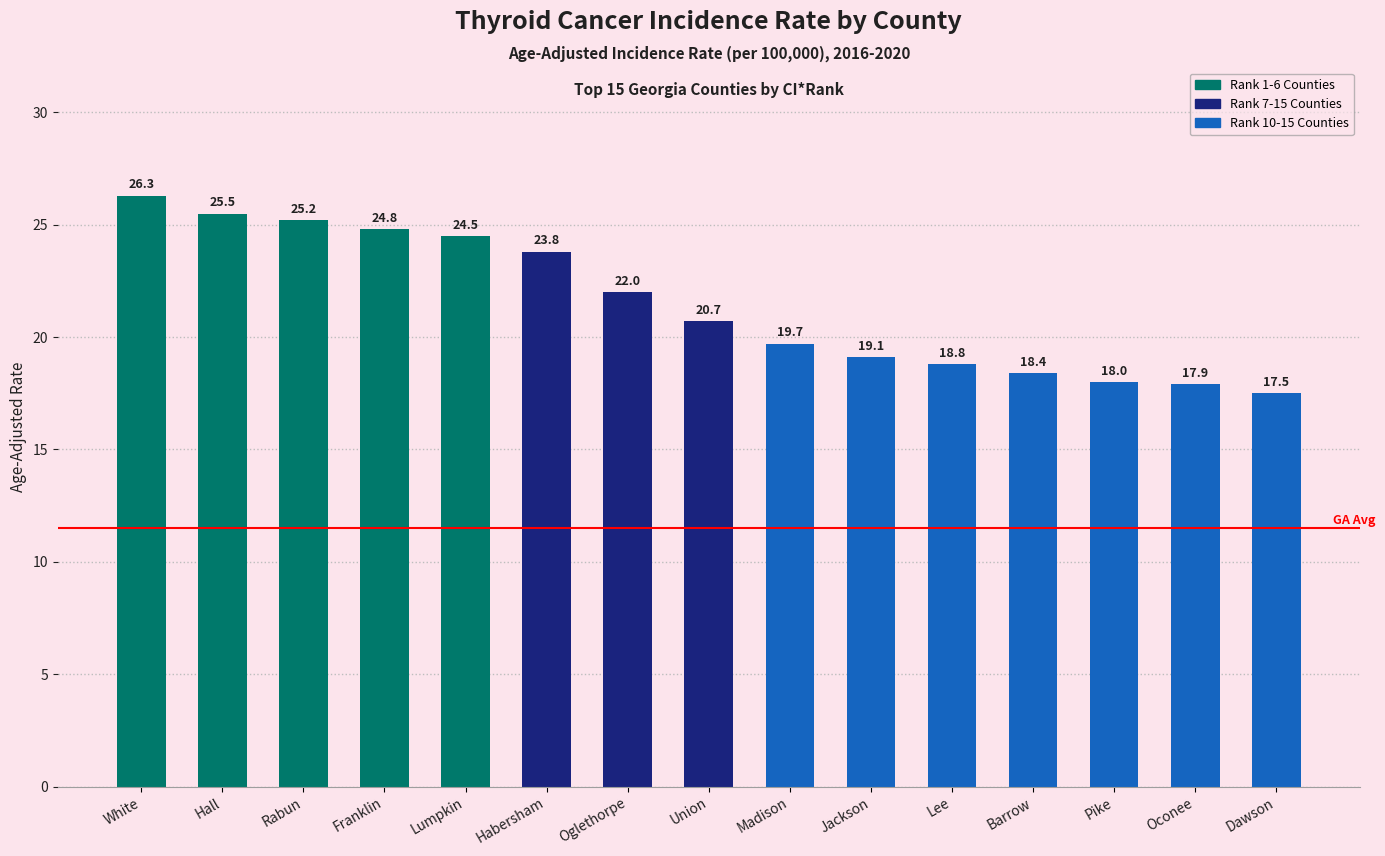

What position from the right is Dawson?

1